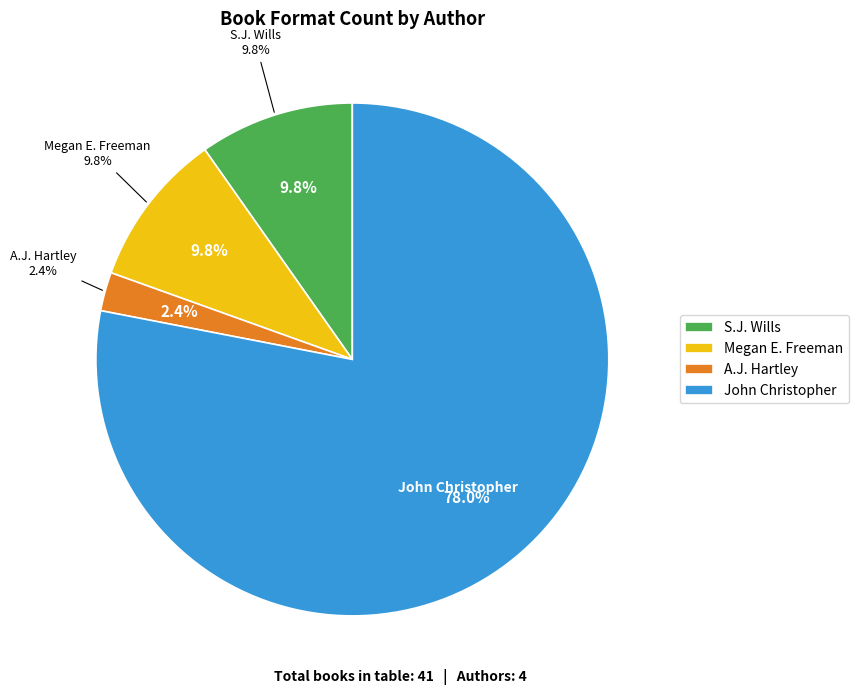

How many segments does this pie chart have?

4